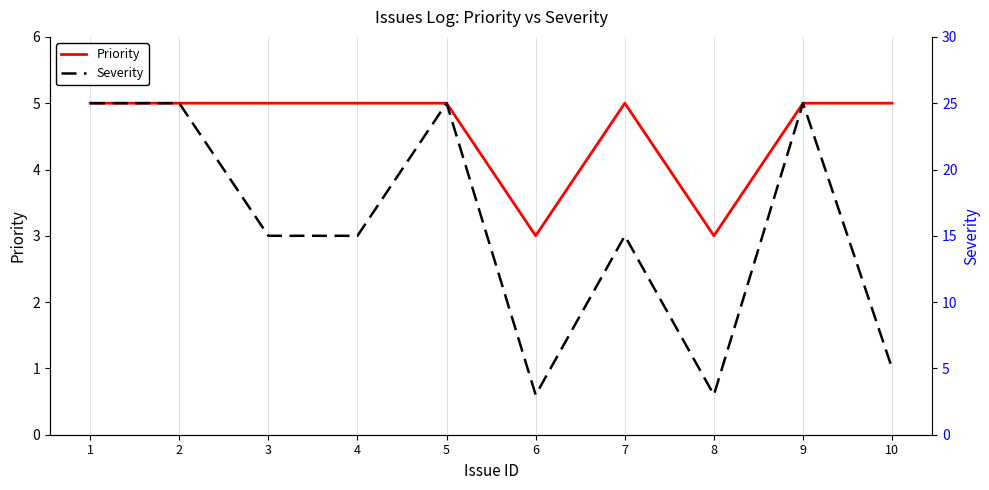

The Priority series shows 5 at 2. True or false?

True